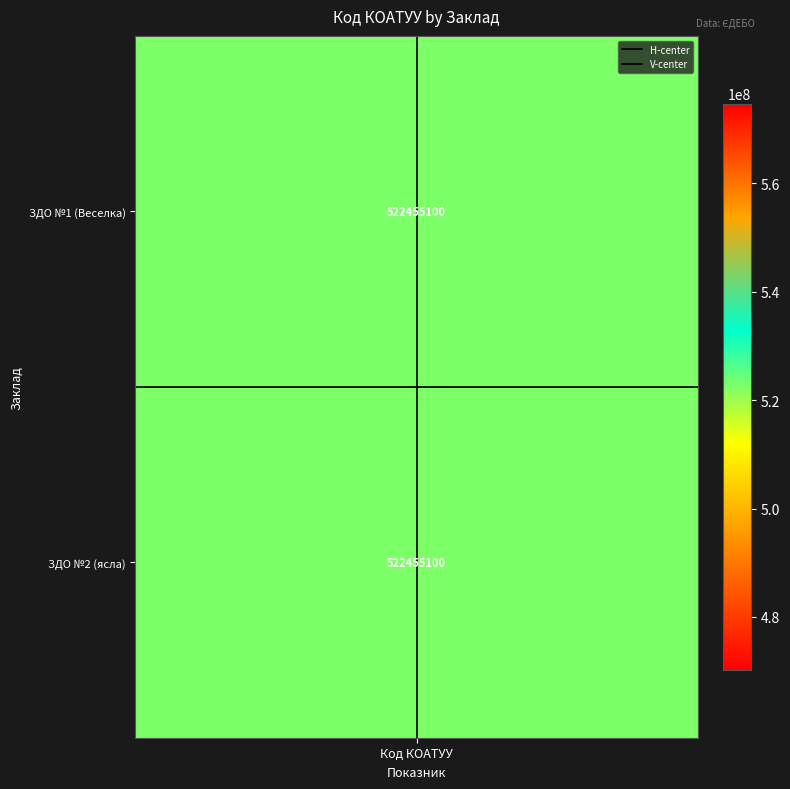

True or false: H-center has a value of 0.7 at Код КОАТУУ.

False